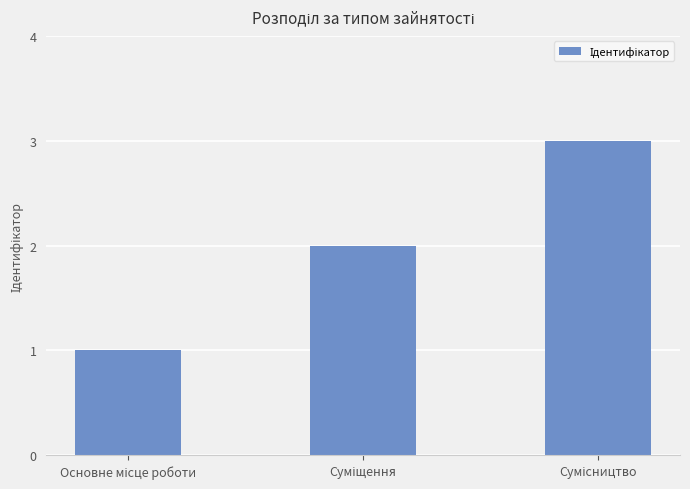

What is the greatest value displayed?

3